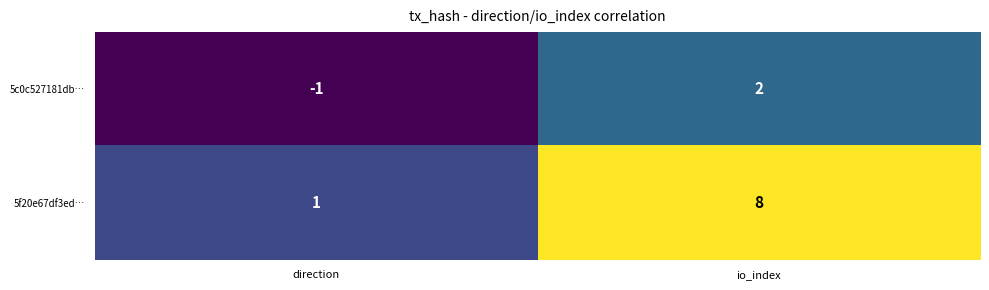

At which label is 5c0c527181db… closest to 0?

direction